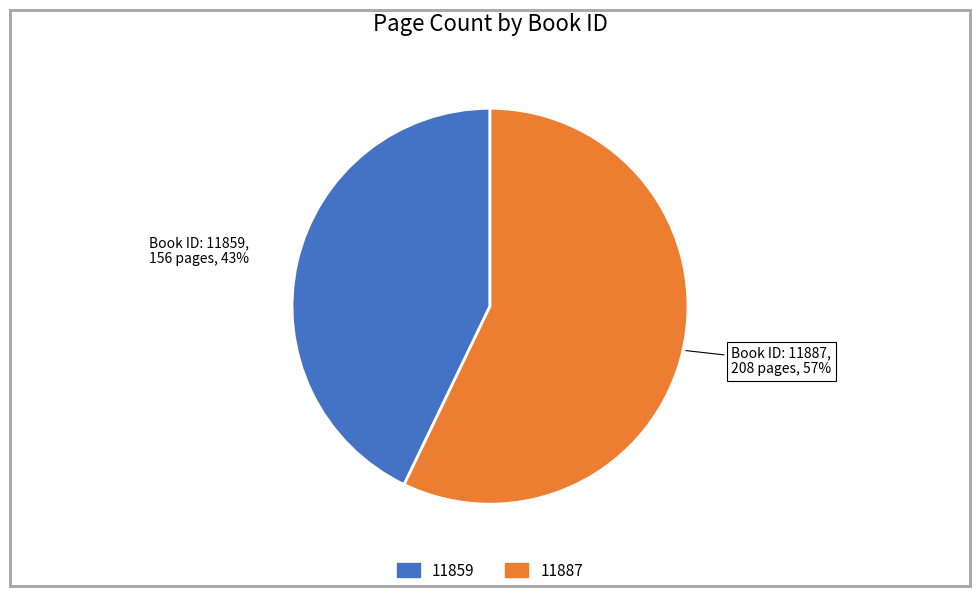

Count the number of slices in the pie.

2